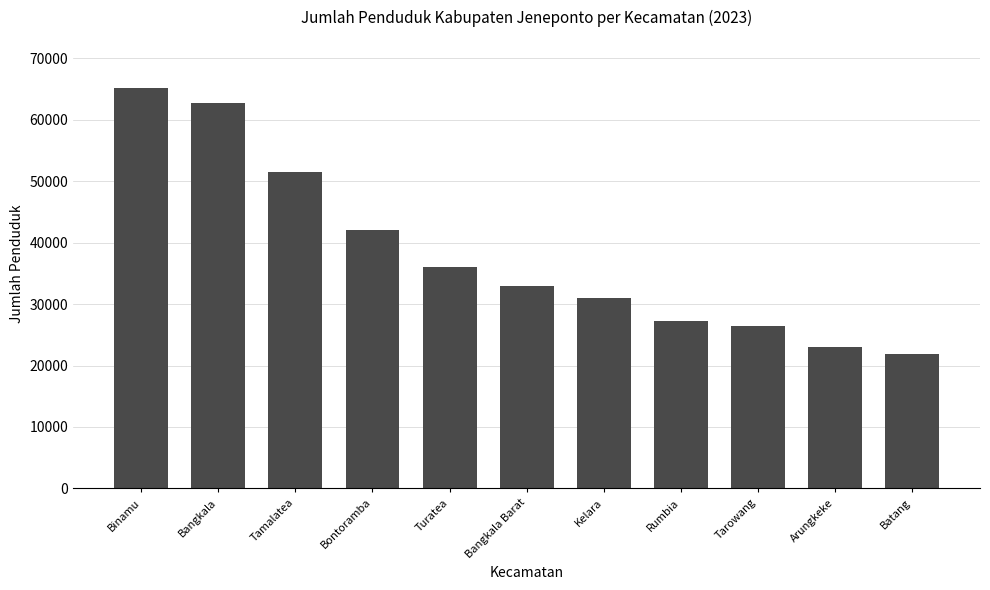

Reading left to right, transcribe all the data shown in this chart.

Binamu=65198	Bangkala=62819	Tamalatea=51545	Bontoramba=42033	Turatea=35999	Bangkala Barat=32967	Kelara=30965	Rumbia=27200	Tarowang=26485	Arungkeke=22954	Batang=21958